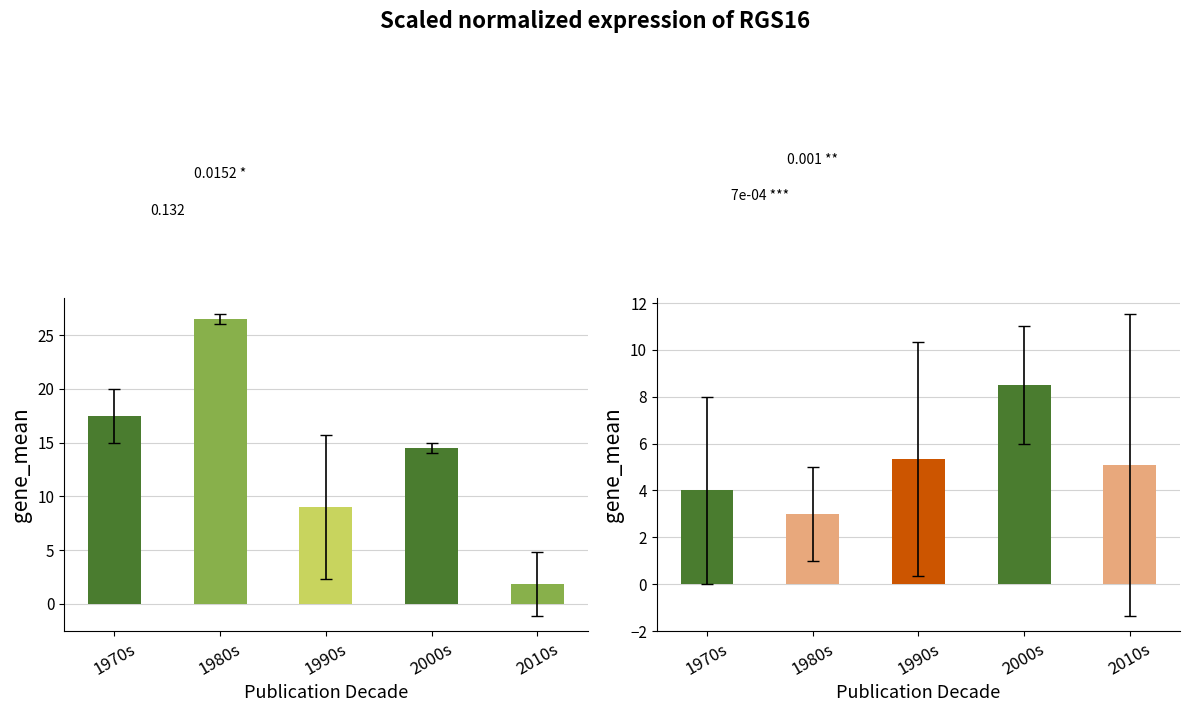

List the series in order of their overall mean, lowest first.

Avg Other Library Count, Avg Total Circs